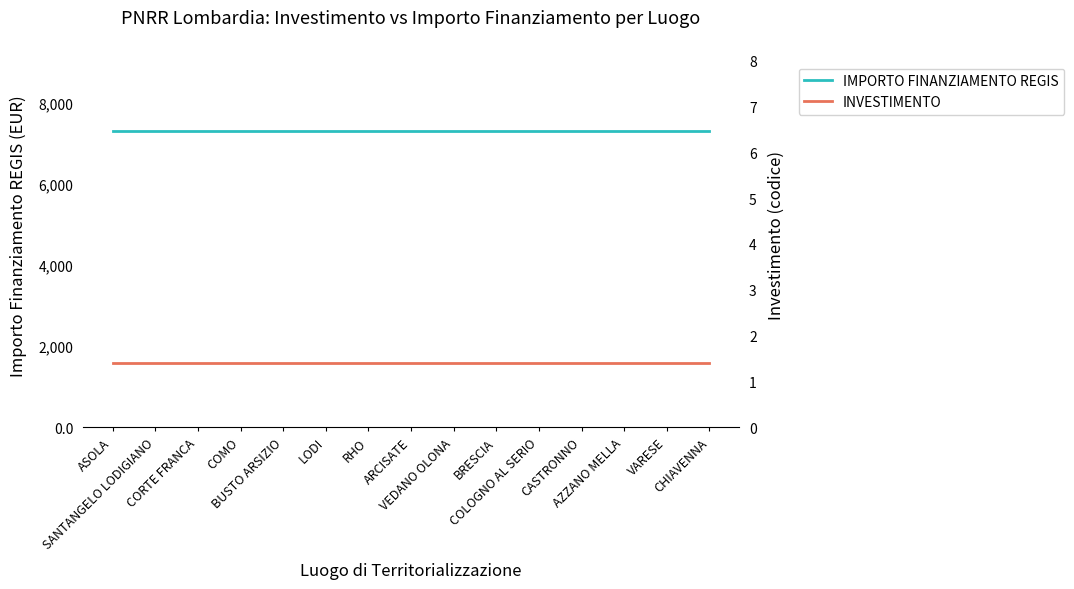

Does the chart have visible grid lines?

No